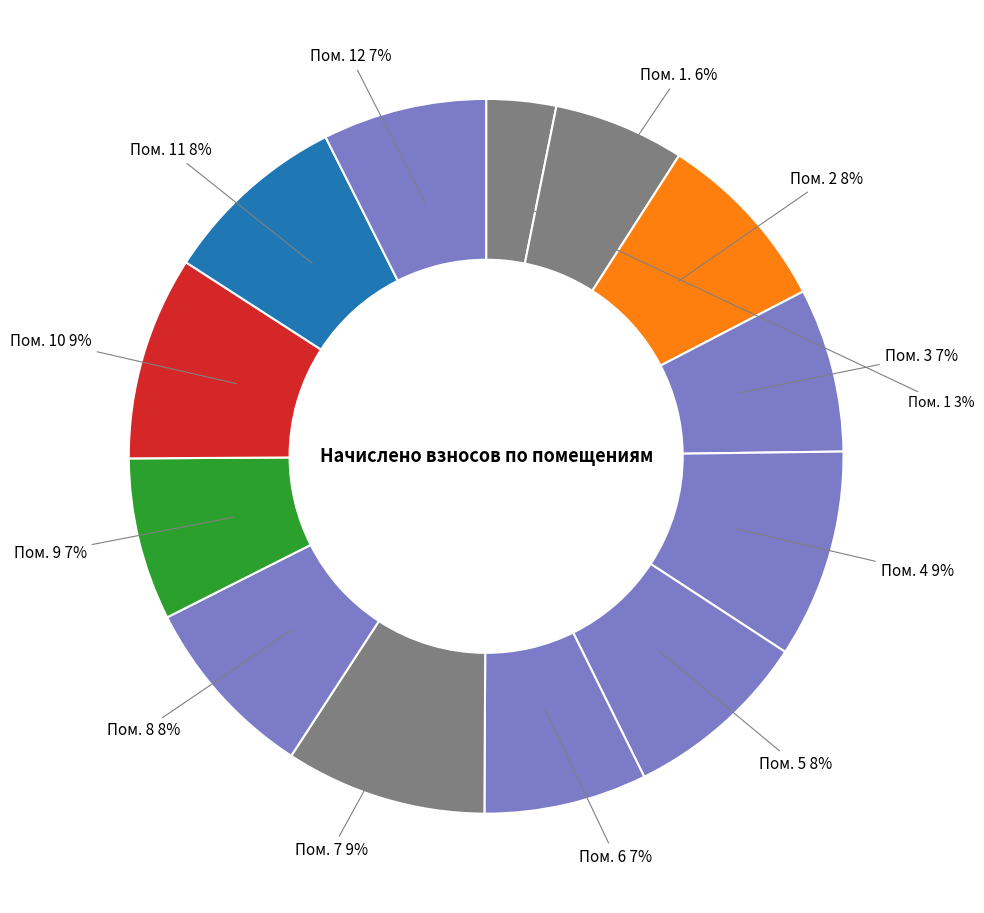

Count the number of slices in the pie.

13